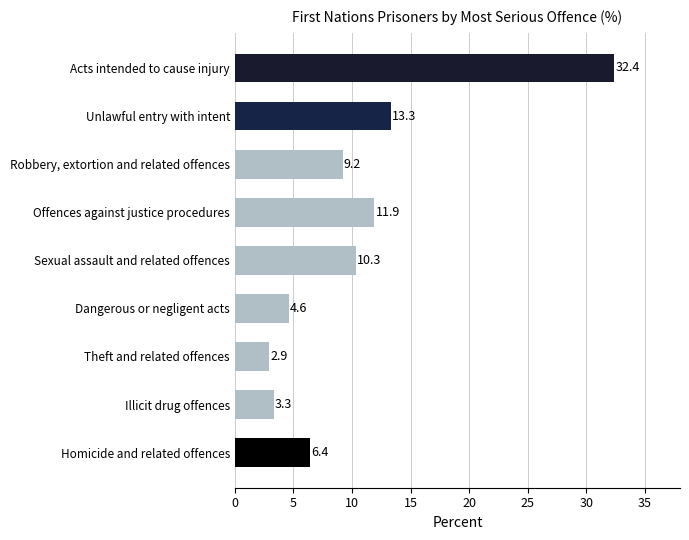

Approximately how many times larger is the value at Homicide and related offences compared to Dangerous or negligent acts?

1.4